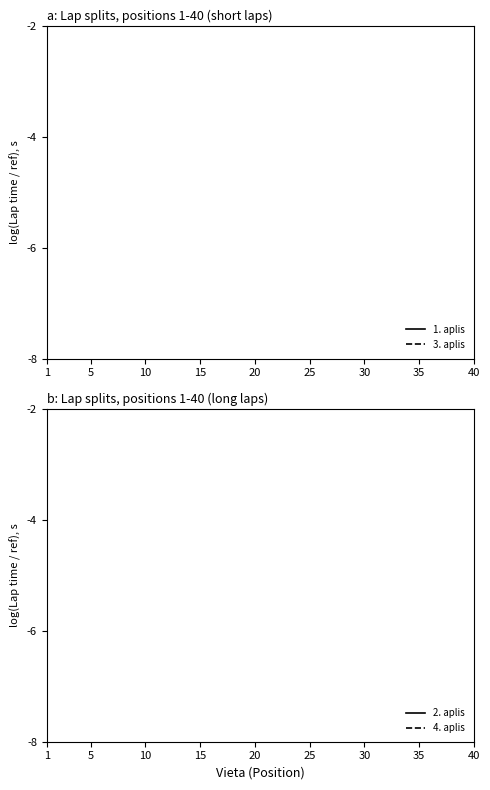

True or false: 2. aplis has a value of -0.8 at 5.

False